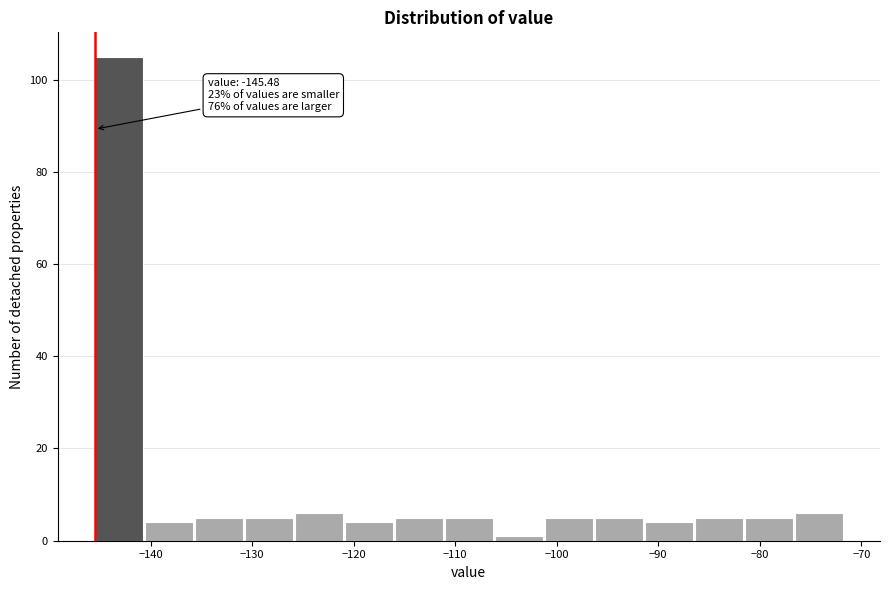

Over which range of the x-axis is the bar tallest?

-145 to -141